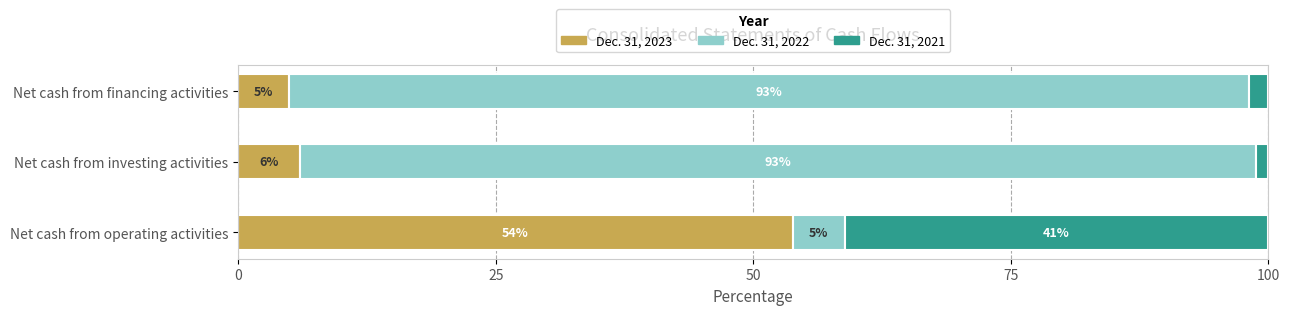

What are all the series names shown in the legend?

Dec. 31, 2023, Dec. 31, 2022, Dec. 31, 2021